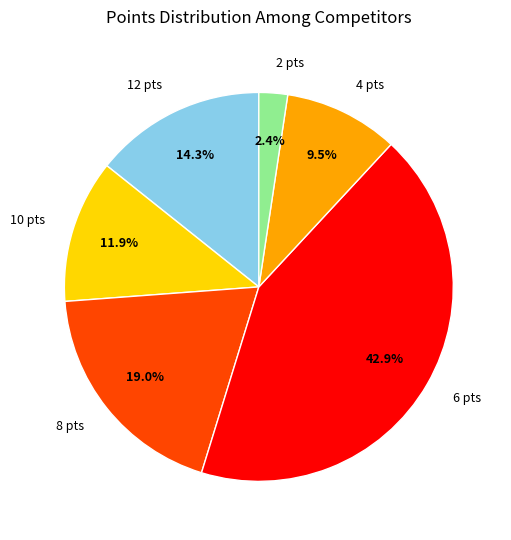

Is there a majority slice in this chart?

No